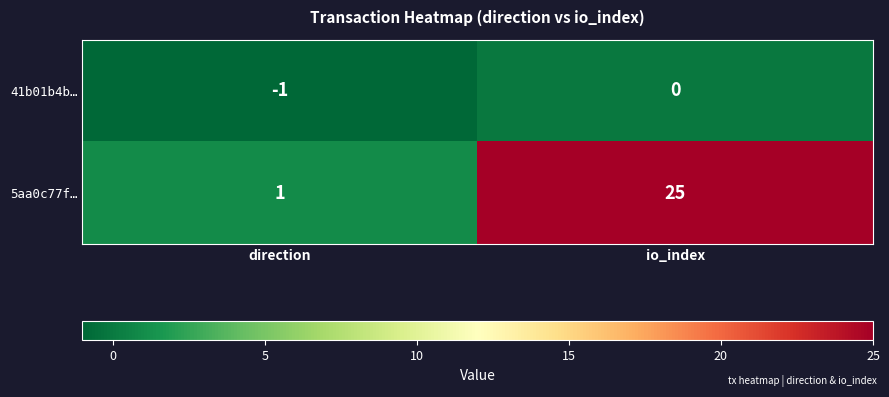

Which series has the largest range (max minus min)?

5aa0c77f…